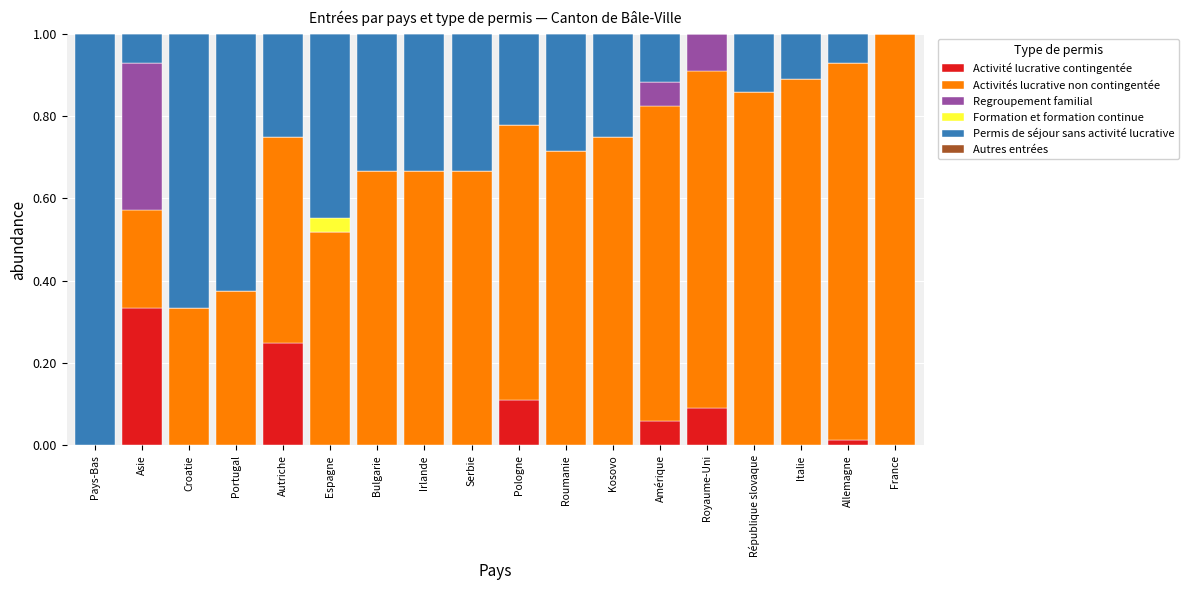

What is the total value across all series at Autriche?

1.0